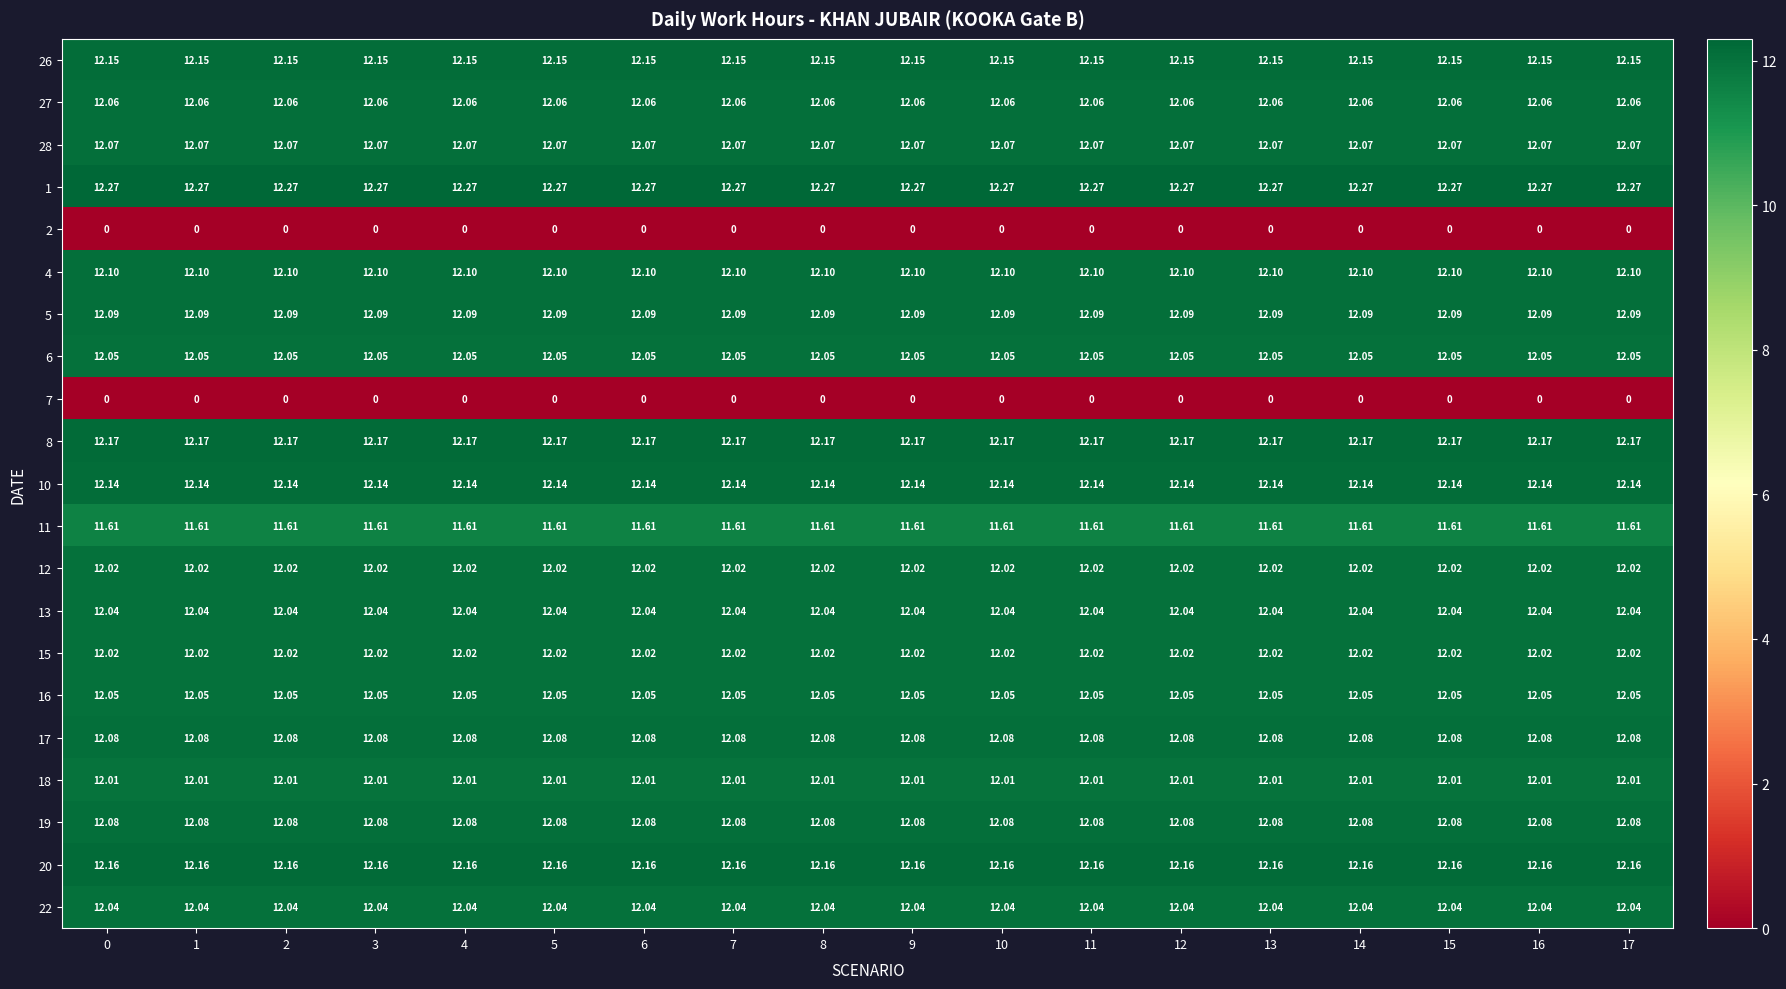

What is the maximum value shown in the chart?

12.3